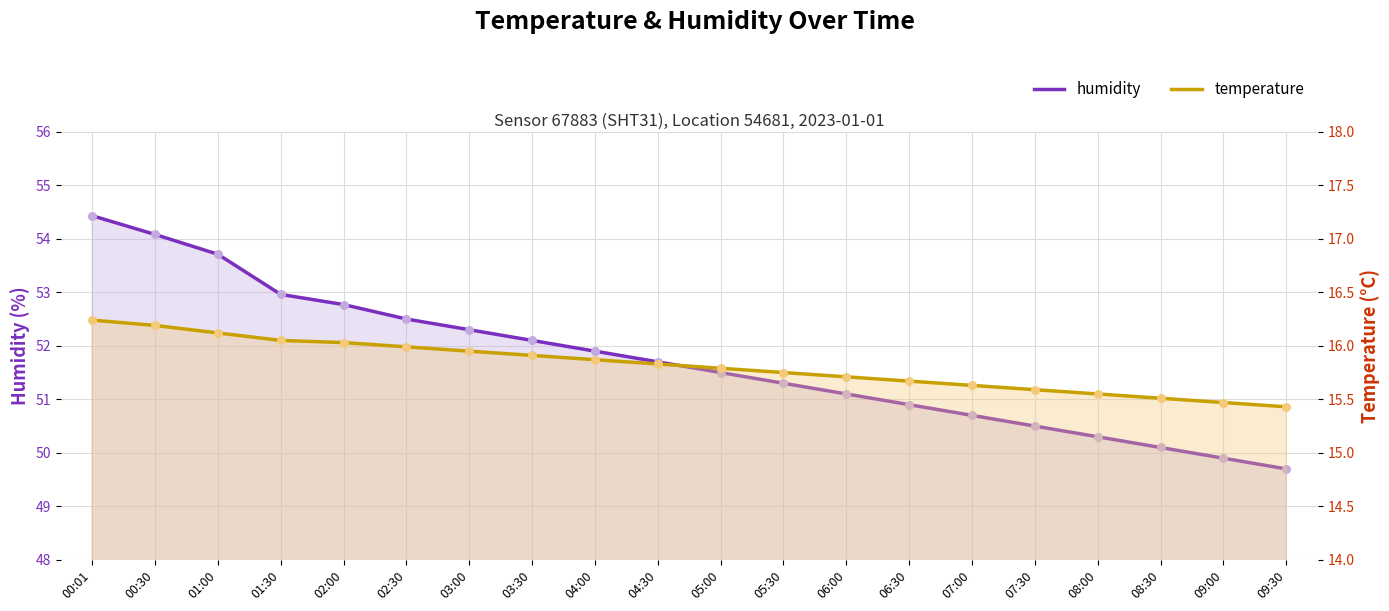

Is the value of temperature_line at 09:30 greater than the value of humidity_line at 01:00?

No